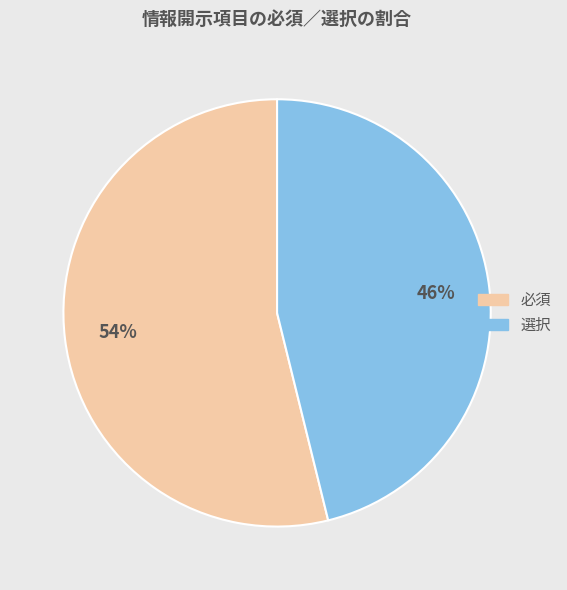

To the nearest percent, what portion does 選択 represent?

46%